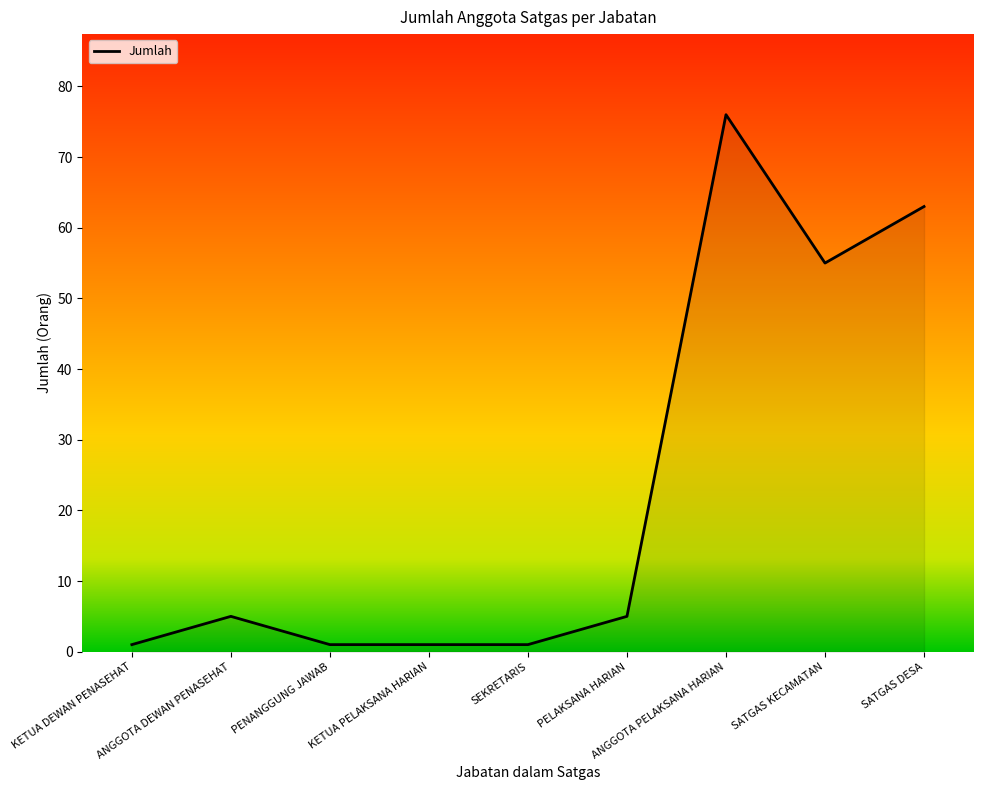

At which label is the value closest to 38?

SATGAS KECAMATAN